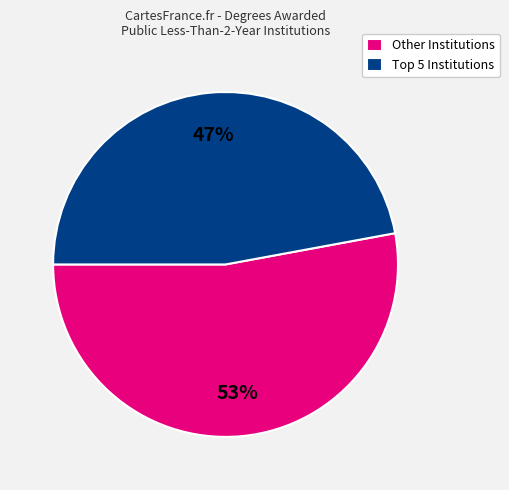

Count the number of slices in the pie.

2